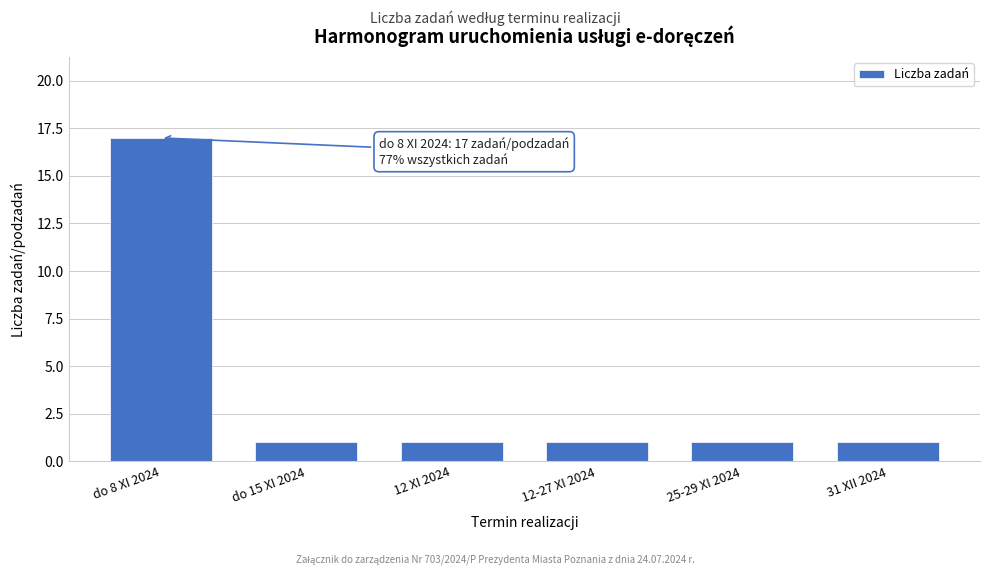

Reading left to right, list all the values displayed in this chart.

17	1	1	1	1	1